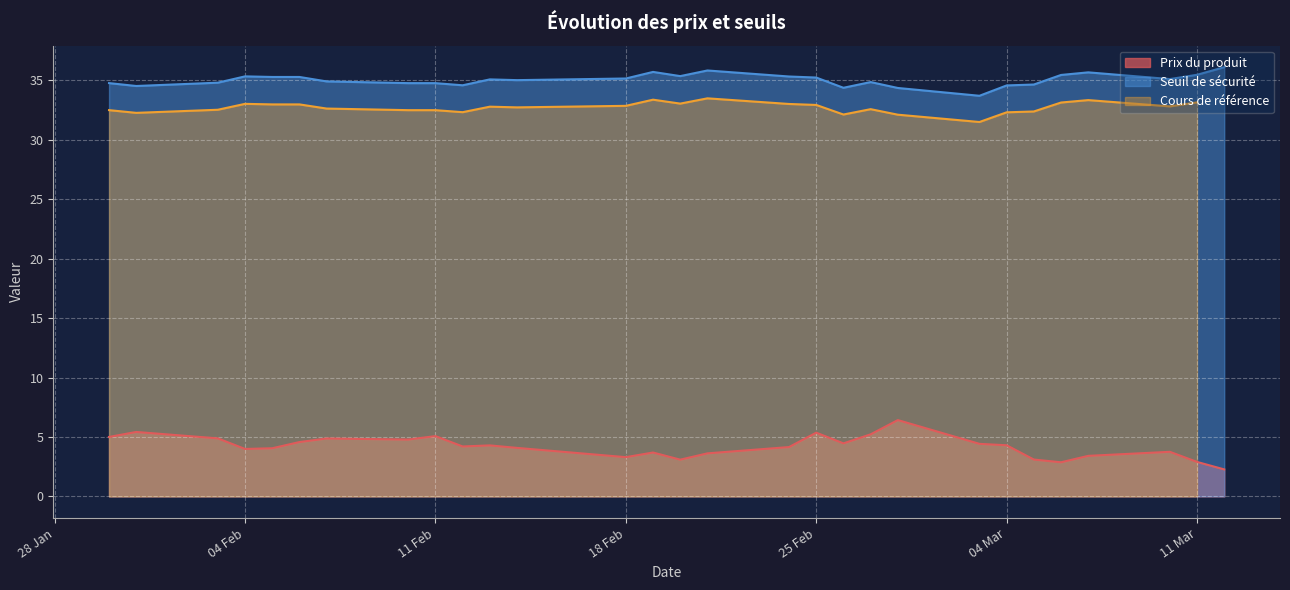

What is the highest value of the Seuil de sécurité series?

36.1